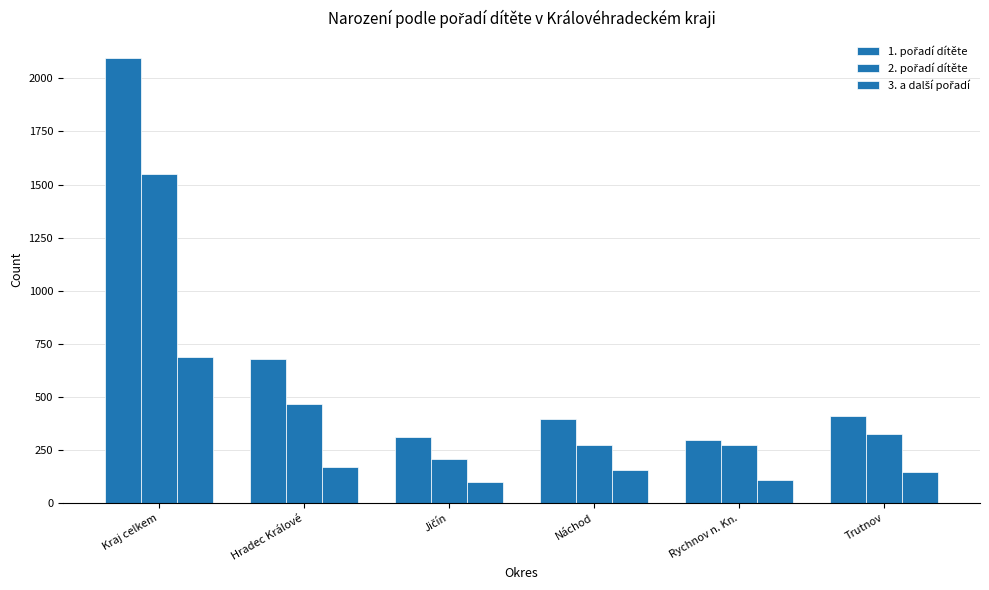

What position from the left is Kraj celkem?

1